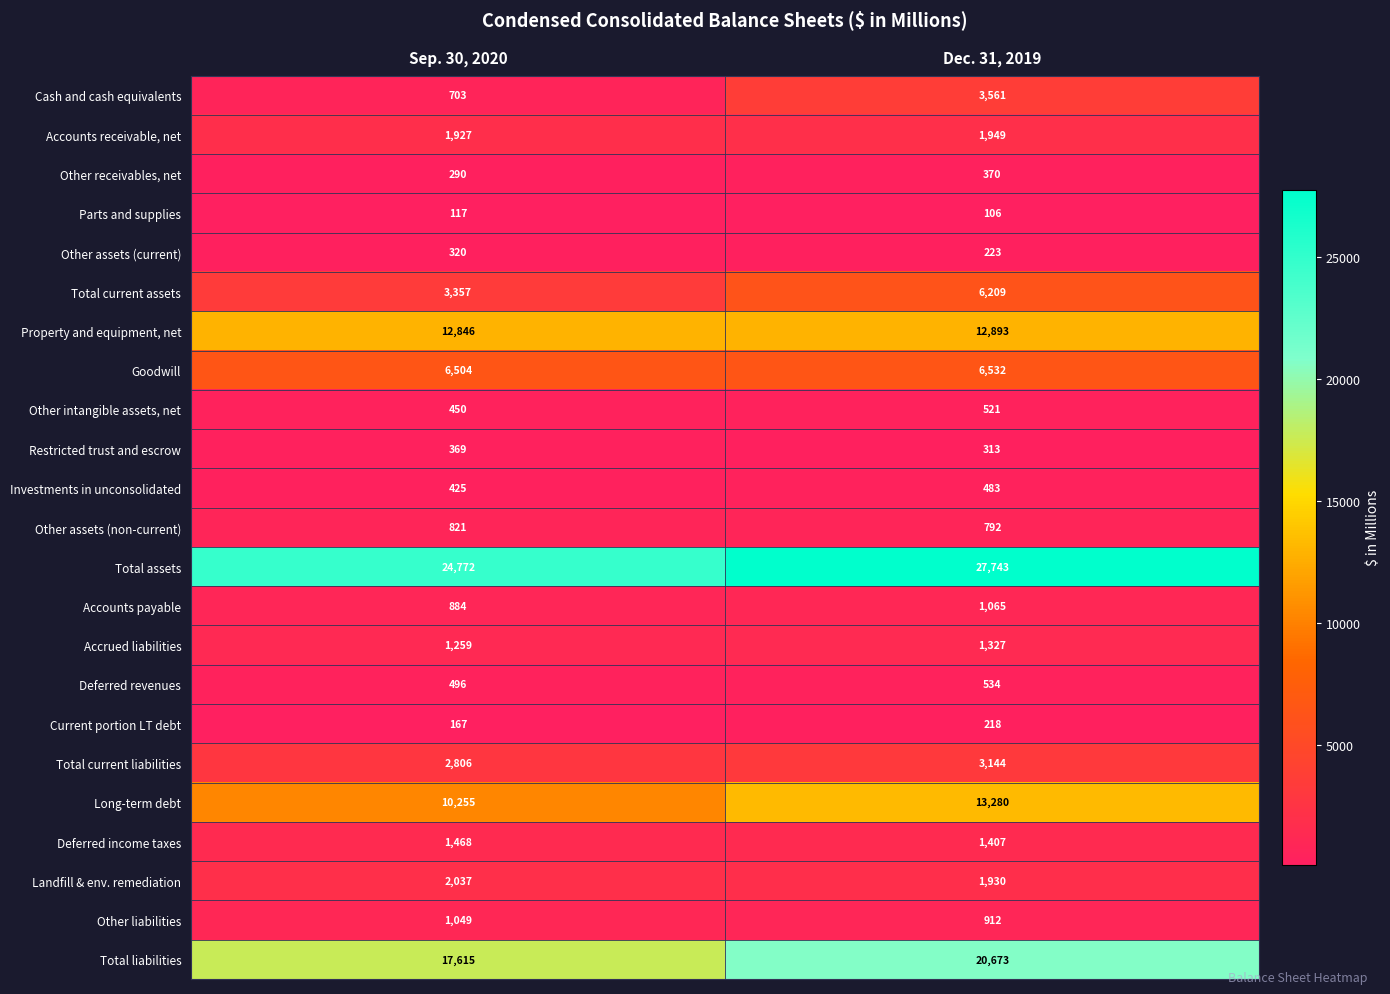

Which label corresponds to the smallest value in the chart?

Dec. 31, 2019